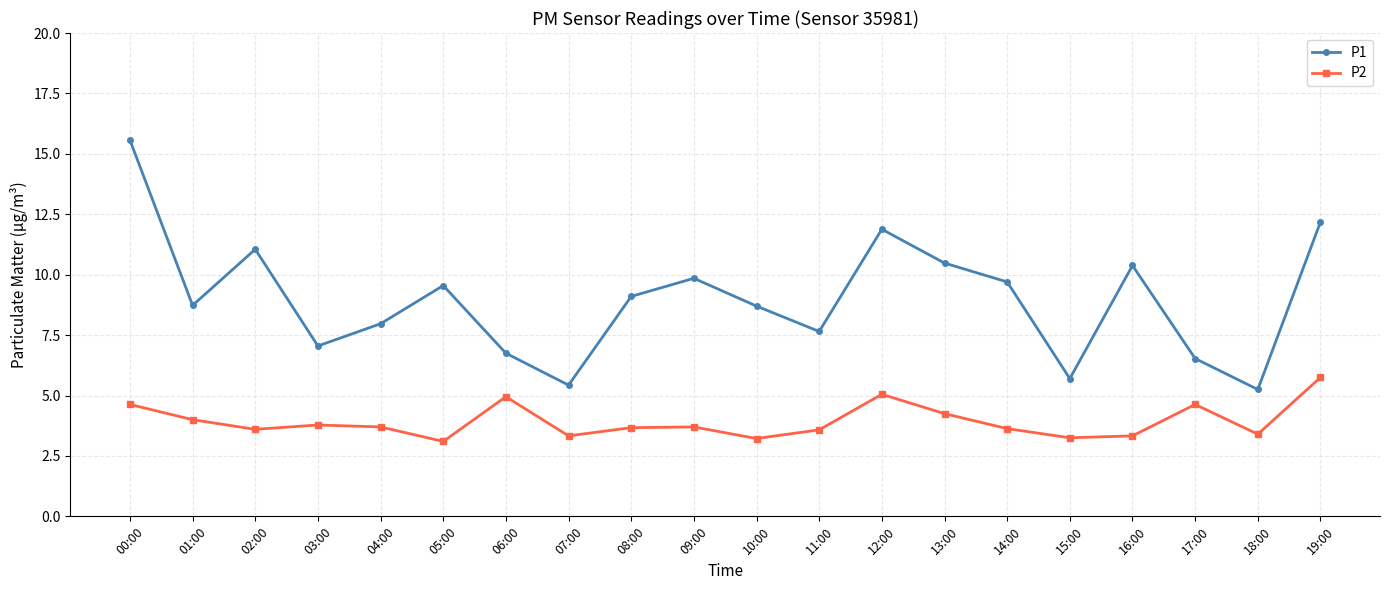

What is the value of the P1 point at the 11th from the left?

8.7